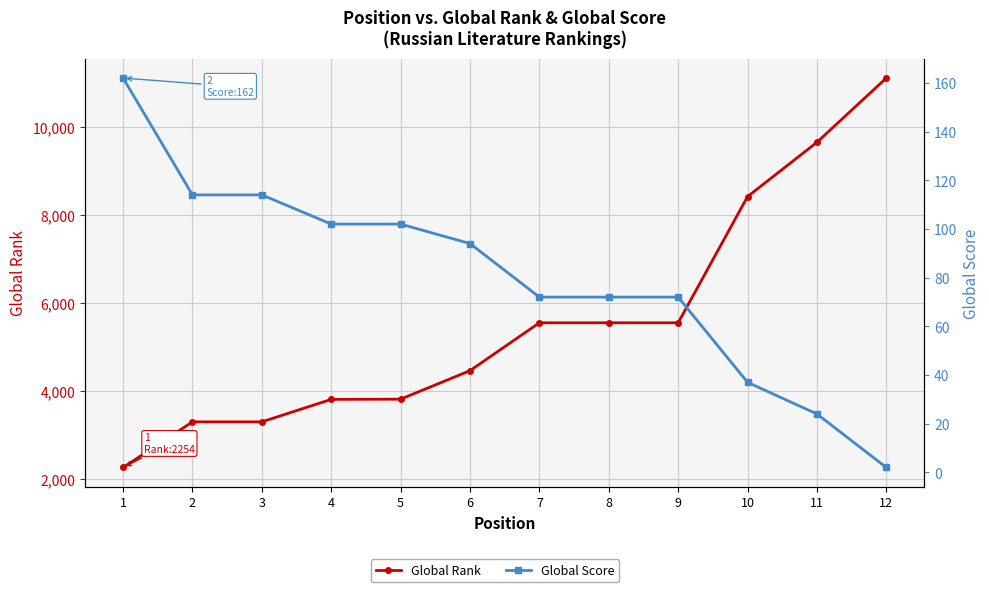

What is the maximum value shown in the chart?

11110